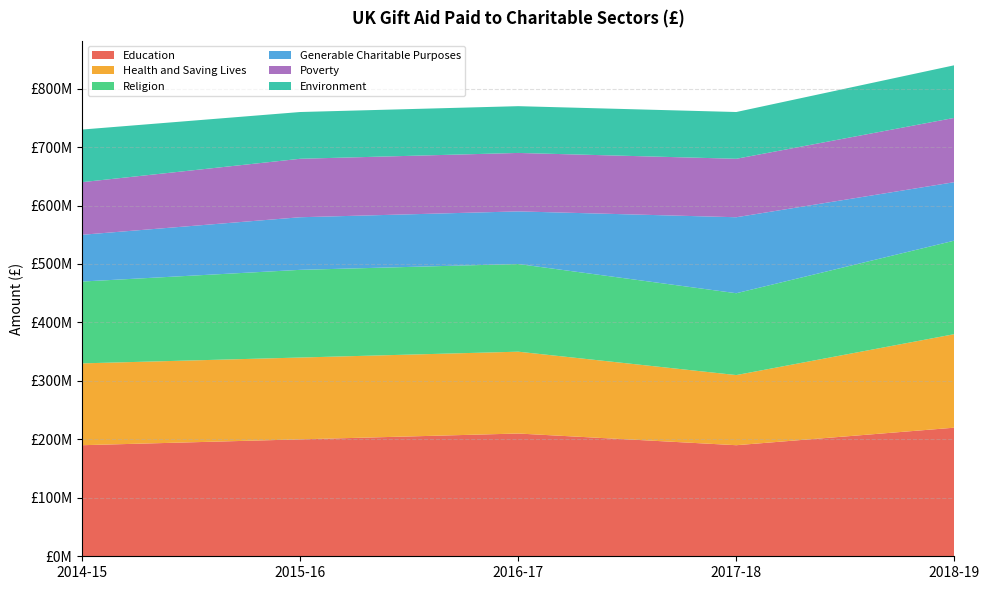

Reading right to left, transcribe all the data shown in this chart.

Education: 2018-19=220000000	2017-18=190000000	2016-17=210000000	2015-16=200000000	2014-15=190000000
Health and Saving Lives: 2018-19=160000000	2017-18=120000000	2016-17=140000000	2015-16=140000000	2014-15=140000000
Religion: 2018-19=160000000	2017-18=140000000	2016-17=150000000	2015-16=150000000	2014-15=140000000
Generable Charitable Purposes: 2018-19=100000000	2017-18=130000000	2016-17=90000000	2015-16=90000000	2014-15=80000000
Poverty: 2018-19=110000000	2017-18=100000000	2016-17=100000000	2015-16=100000000	2014-15=90000000
Environment: 2018-19=90000000	2017-18=80000000	2016-17=80000000	2015-16=80000000	2014-15=90000000